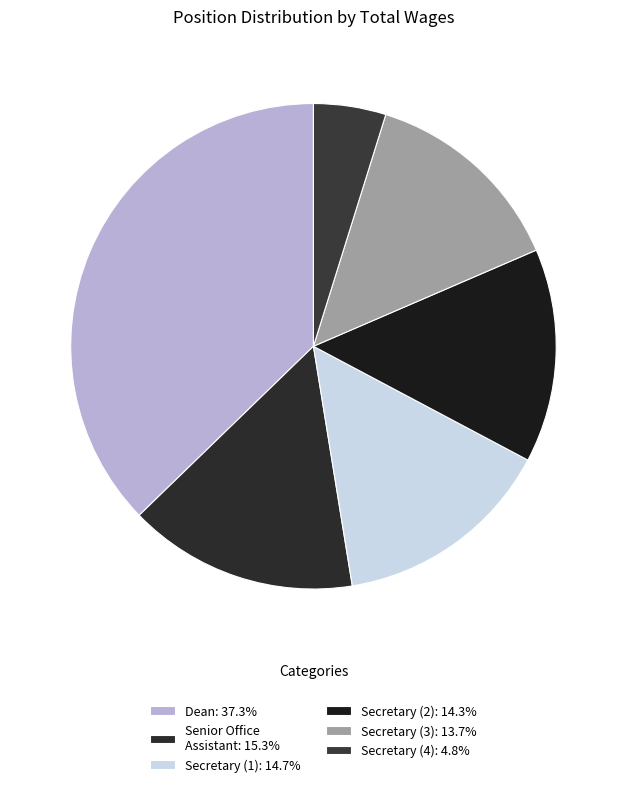

Which slice is the smallest?

Secretary   